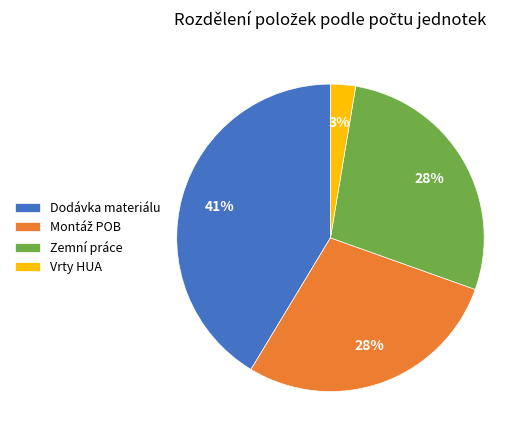

What is the ratio of the value at Zemní práce to the value at Dodávka materiálu?

0.7